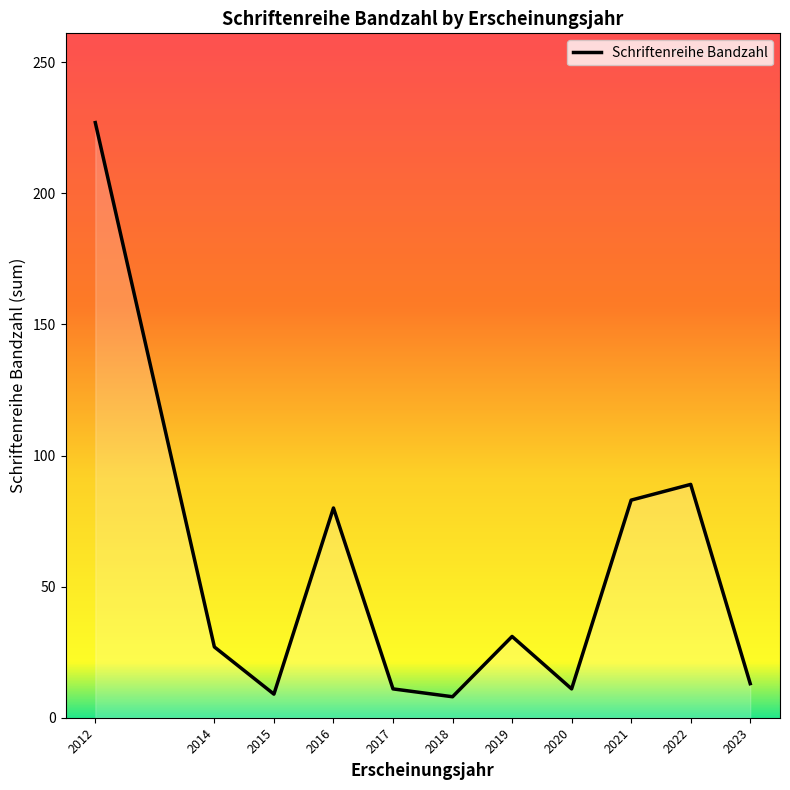

Count the number of categories in the chart.

11